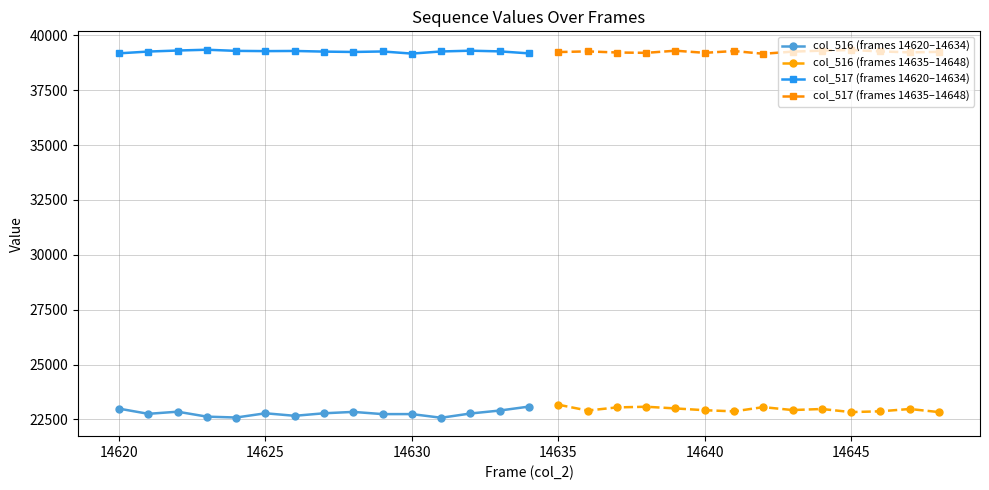

In col_516, how many points are lower than both neighbors (excluding endpoints)?

9